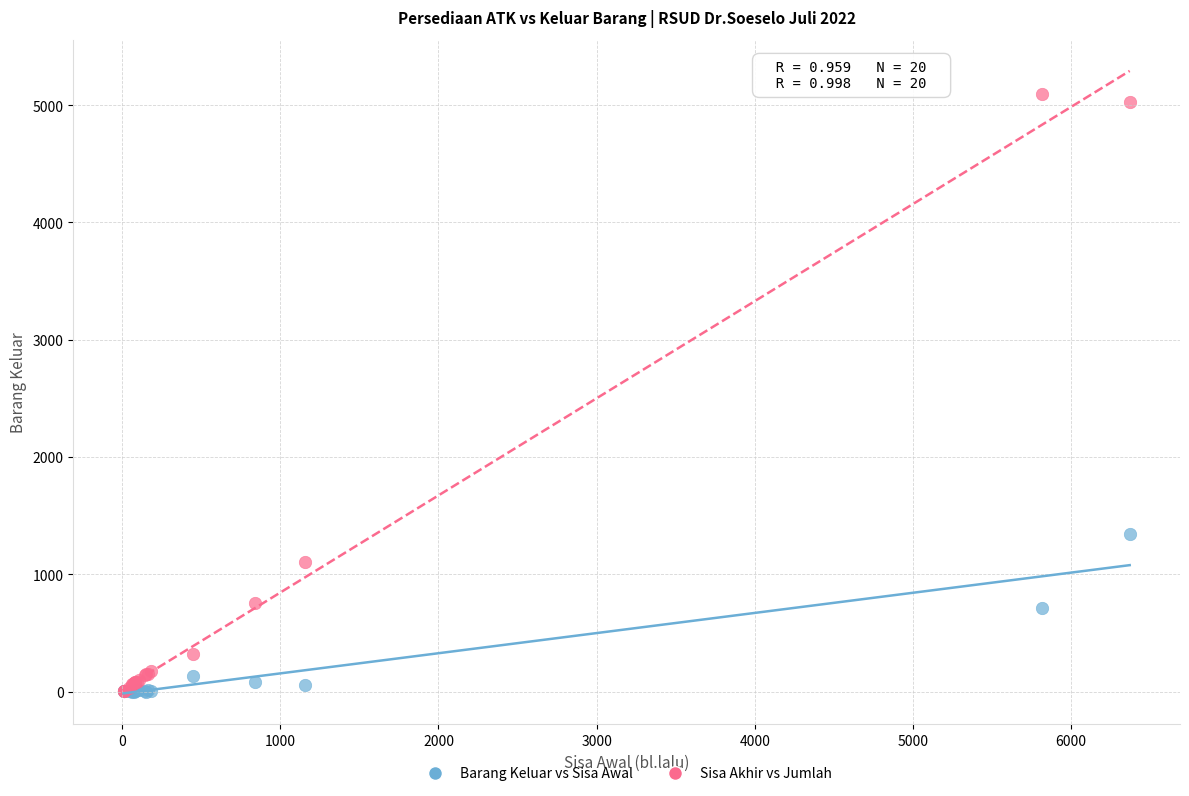

In the Sisa Akhir vs Jumlah series, what Y value is closest to 2553?

1101